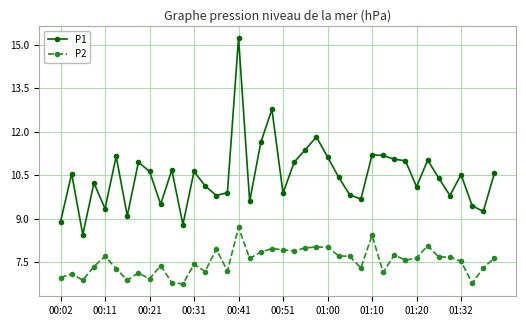

Rank the series by their maximum value, from lowest to highest.

P2, P1